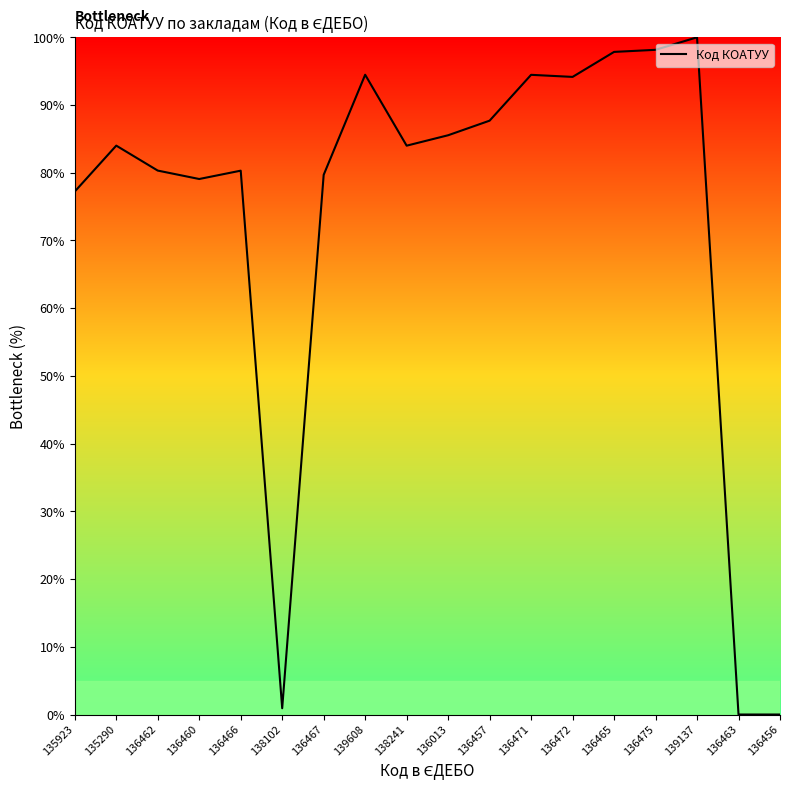

What is the greatest value displayed?

100.0